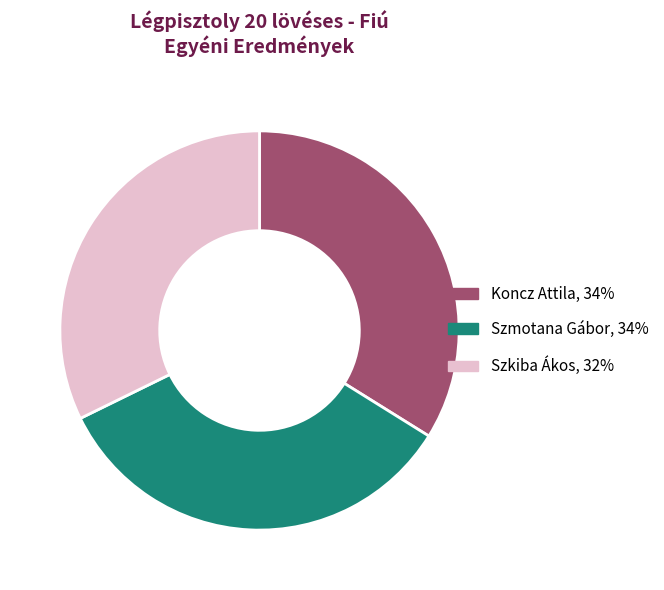

Is it true that Szmotana Gábor is 24% of the pie?

False